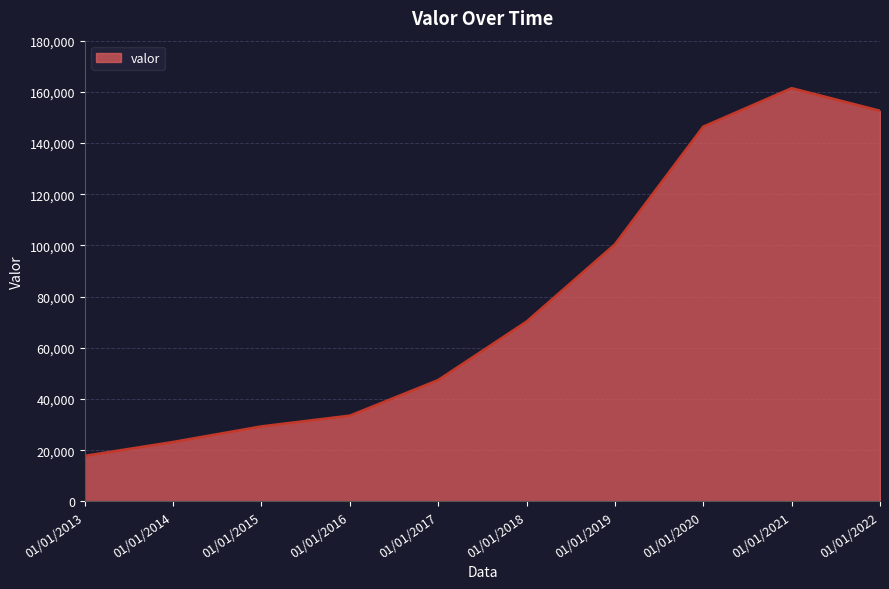

Between 01/01/2015 and 01/01/2018, which is larger?

01/01/2018